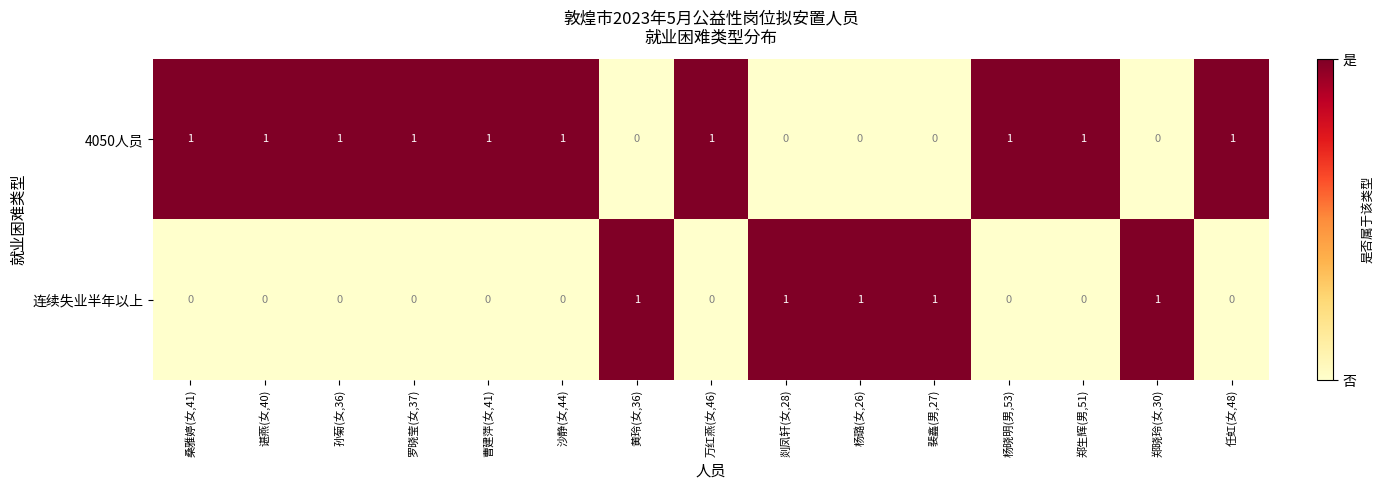

What is the sum of all 连续失业半年以上 values?

5